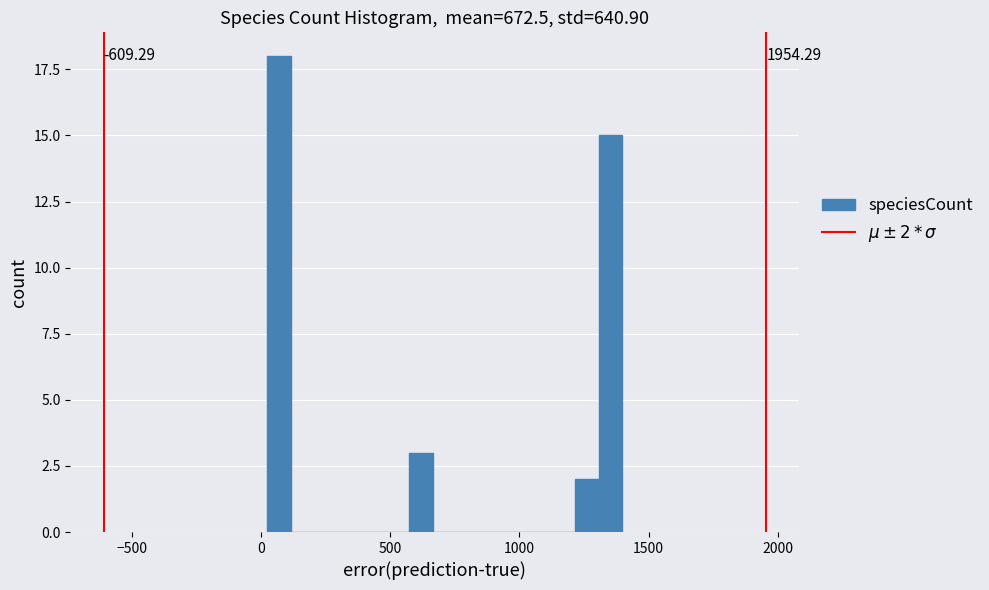

Read against the x-axis, roughly where is the centre of the tallest bar?

50